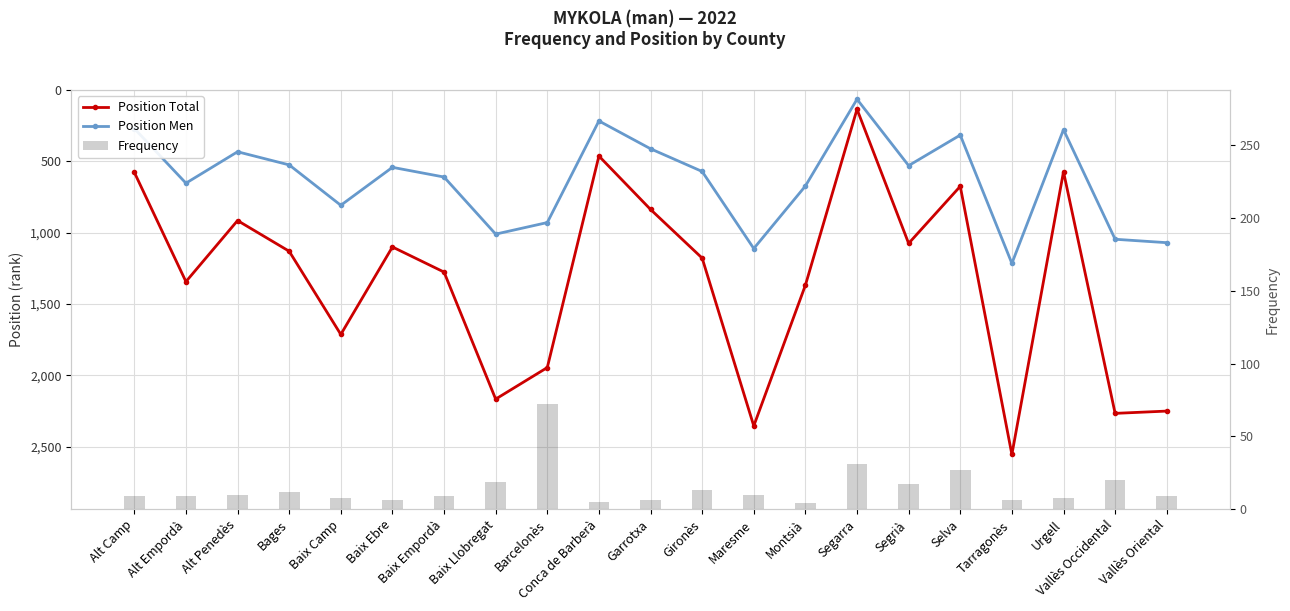

List the series in order of their peak value, highest first.

Position Total, Position Men, Frequency